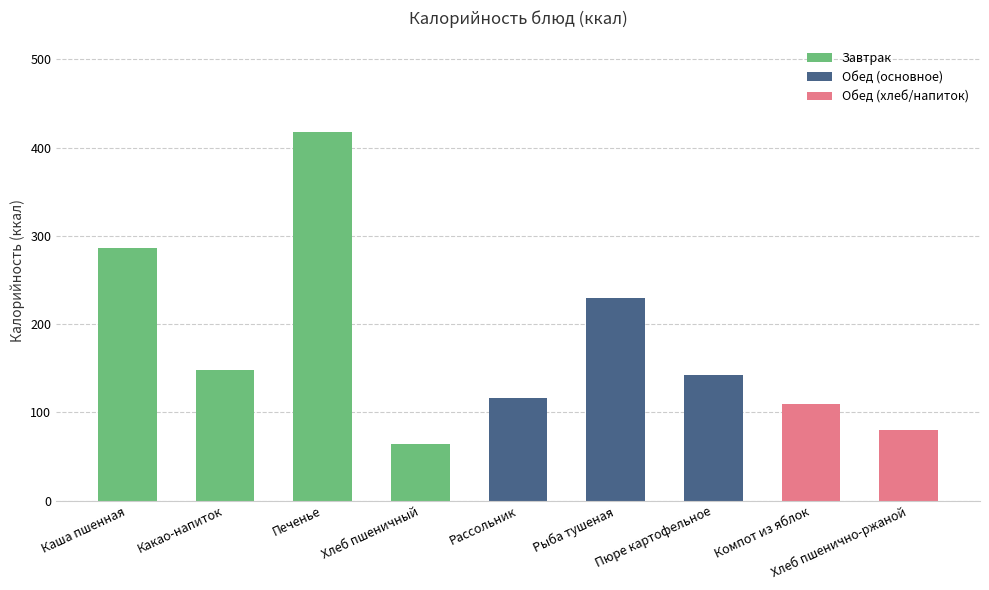

List the labels in order of value, largest first.

Печенье, Каша пшенная, Рыба тушеная, Какао-напиток, Пюре картофельное, Рассольник, Компот из яблок, Хлеб пшенично-ржаной, Хлеб пшеничный